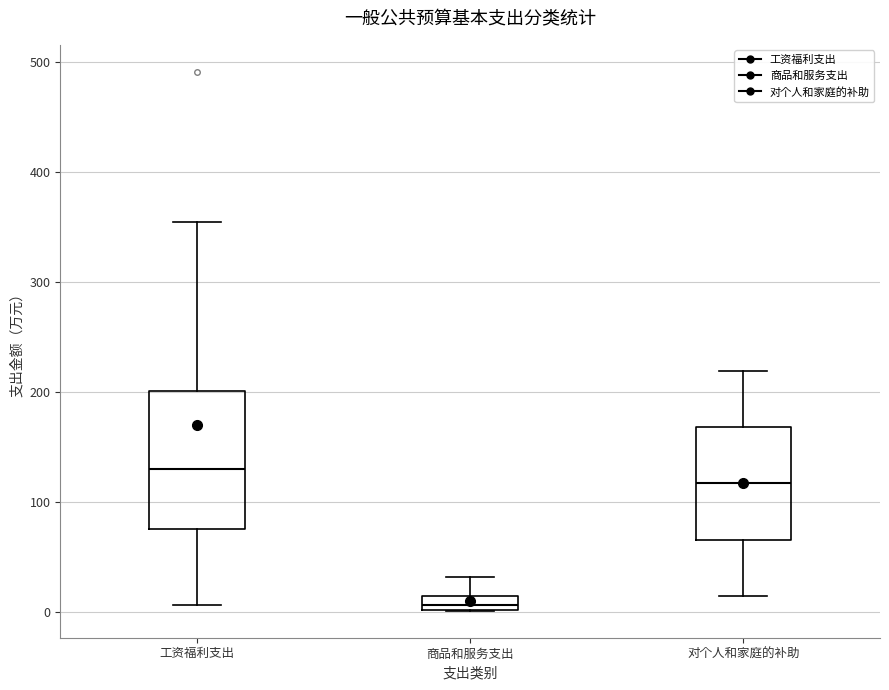

Which box has the lowest median line?

商品和服务支出